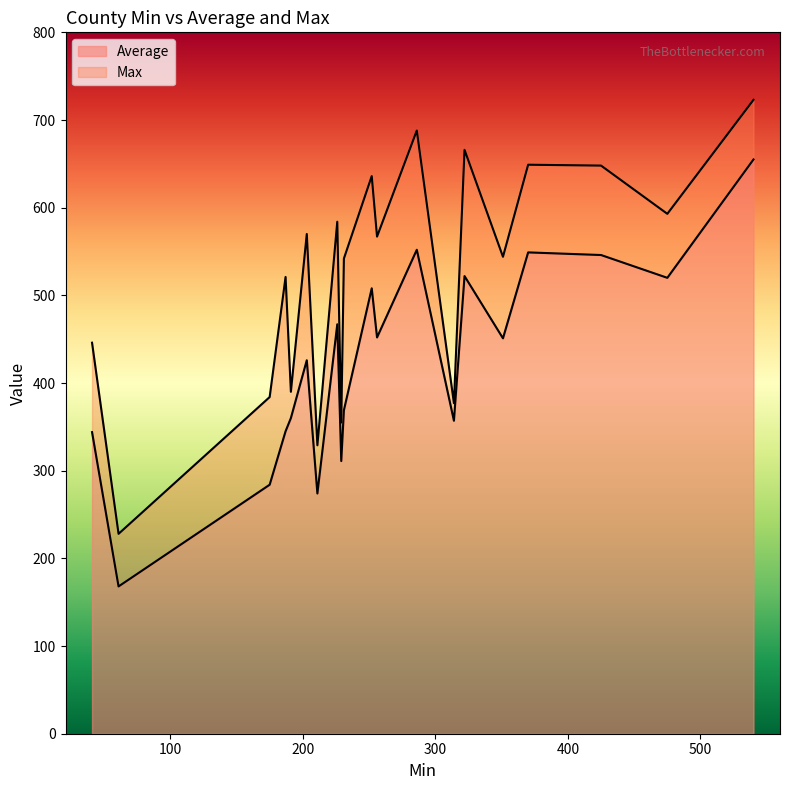

What is the lowest value of the Average series?

168